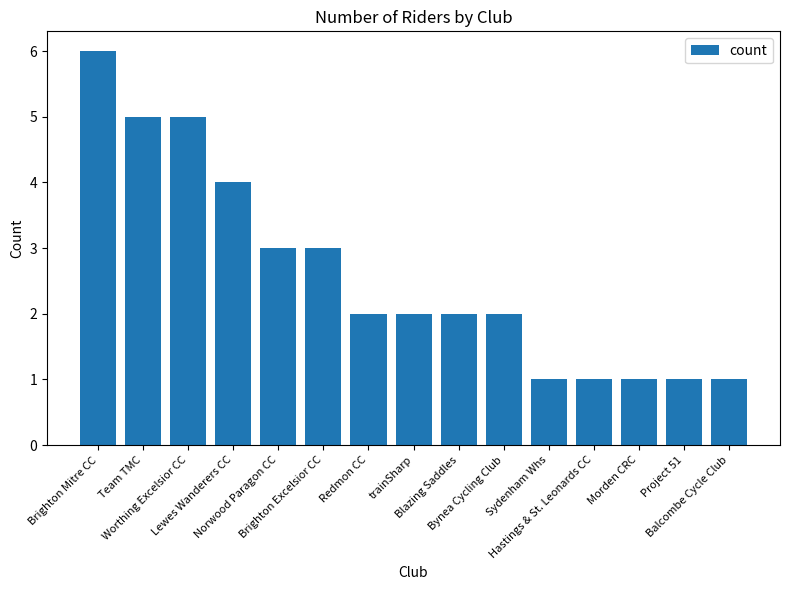

Reading right to left, extract all data points from this chart.

1	1	1	1	1	2	2	2	2	3	3	4	5	5	6